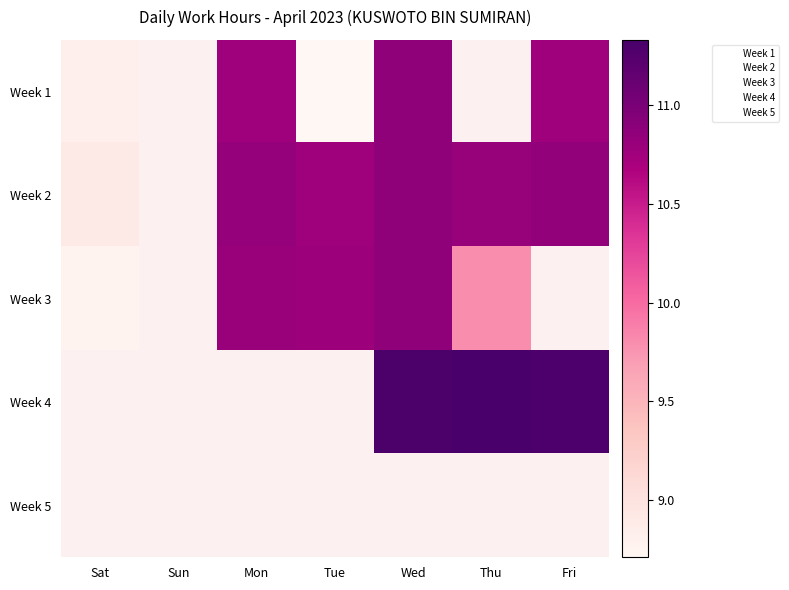

How many categories are shown in the chart?

7